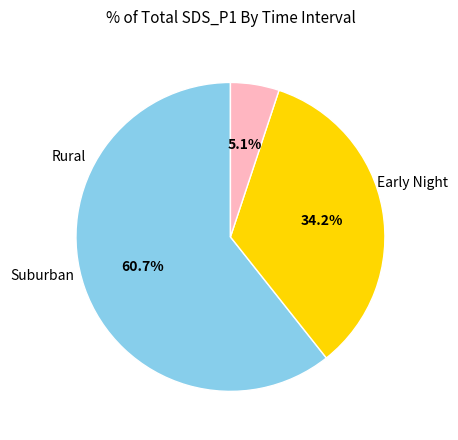

Is there any slice that represents more than half of the pie?

Yes